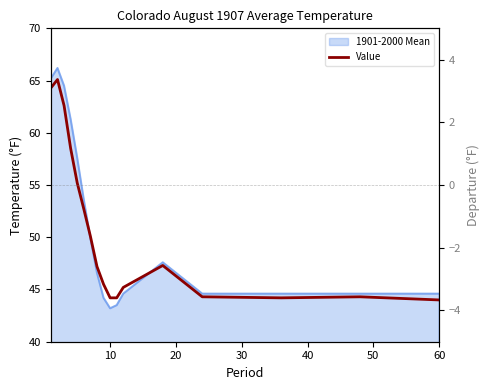

How many points are lower than both their immediate neighbors (excluding endpoints)?

1